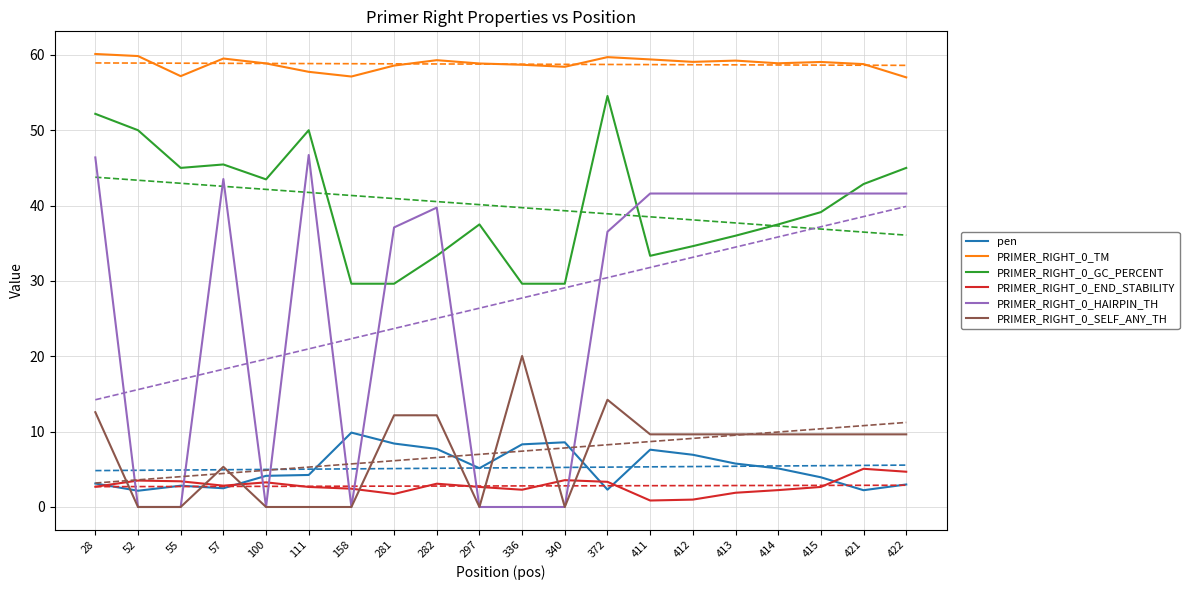

How many values in the PRIMER_RIGHT_0_END_STABILITY series are below 2?

4